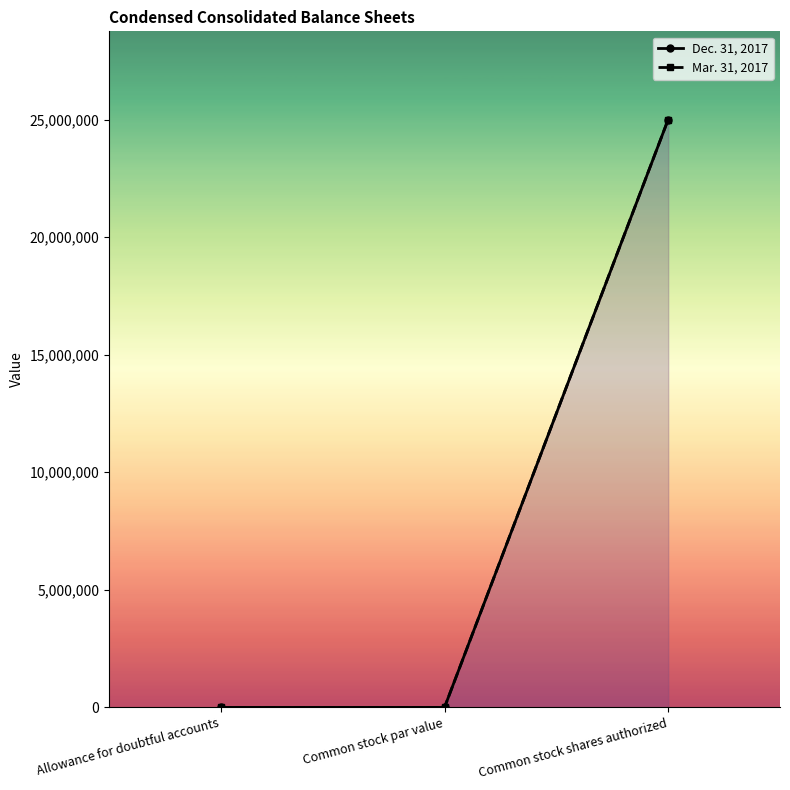

How many data points in Mar. 31, 2017 are above 252?

1